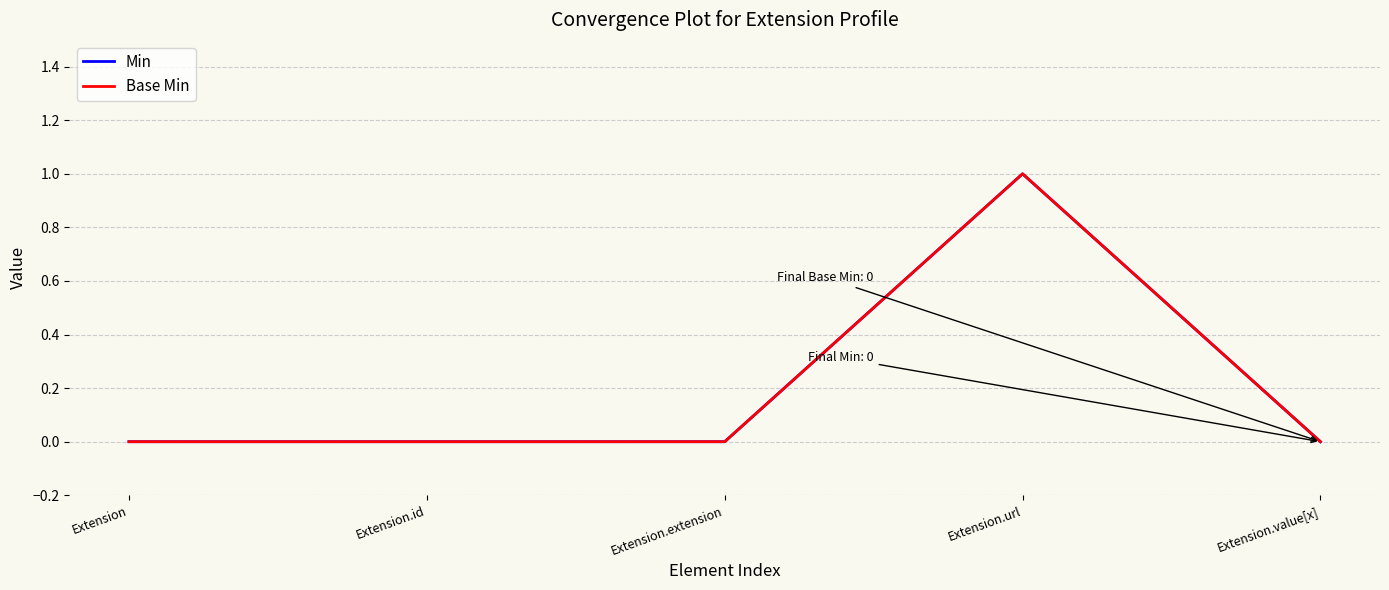

What is the maximum value shown in the chart?

1